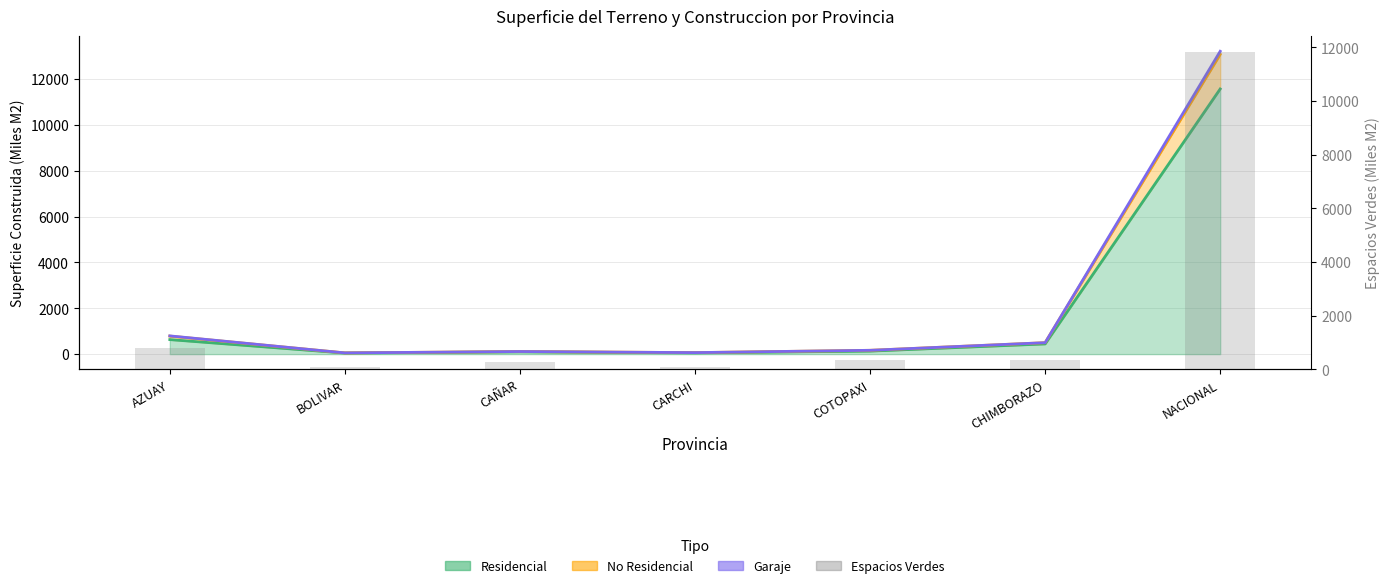

Reading left to right, transcribe all the data shown in this chart.

AZUAY=784.0	BOLIVAR=68.0	CAÑAR=252.9	CARCHI=93.6	COTOPAXI=344.2	CHIMBORAZO=342.6	NACIONAL=11831.8